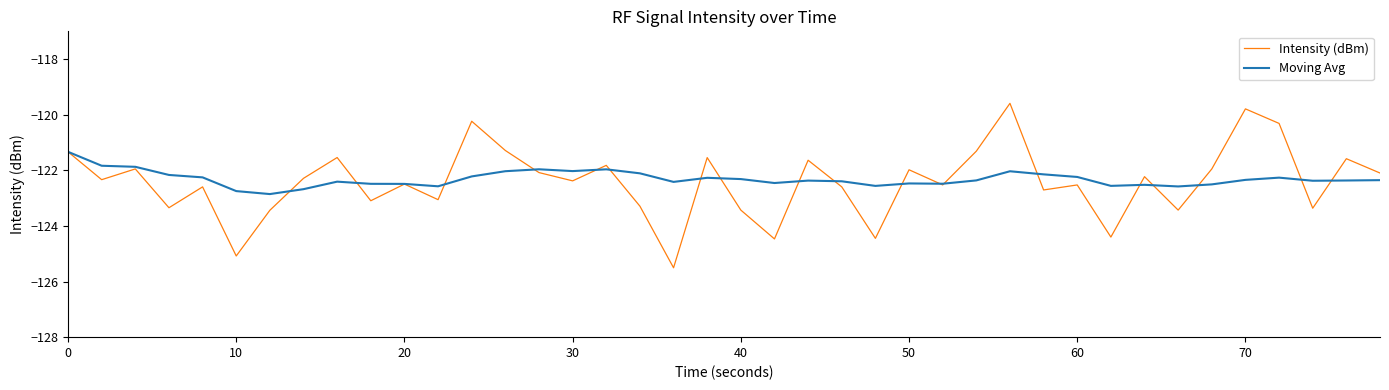

What is the difference between the maximum and minimum values in the Intensity (dBm) series?

5.9